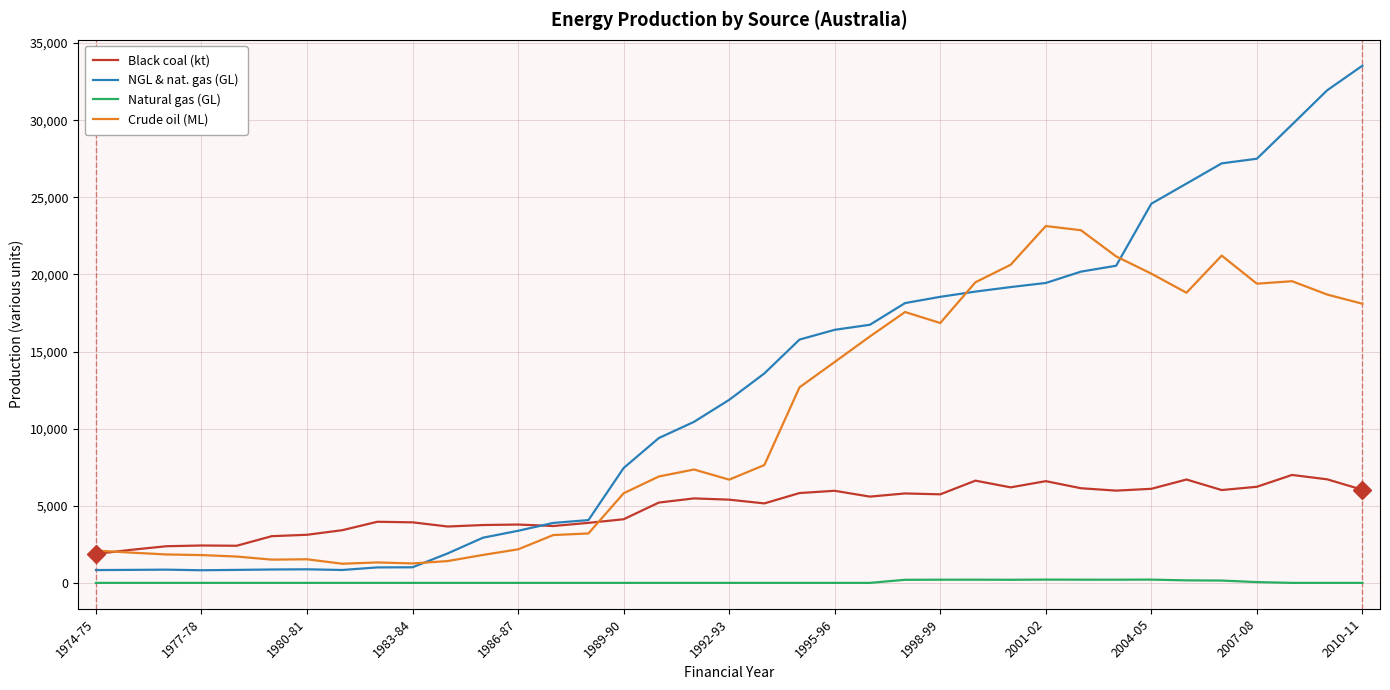

Which series has the largest total across all categories?

NGL & nat. gas (GL)